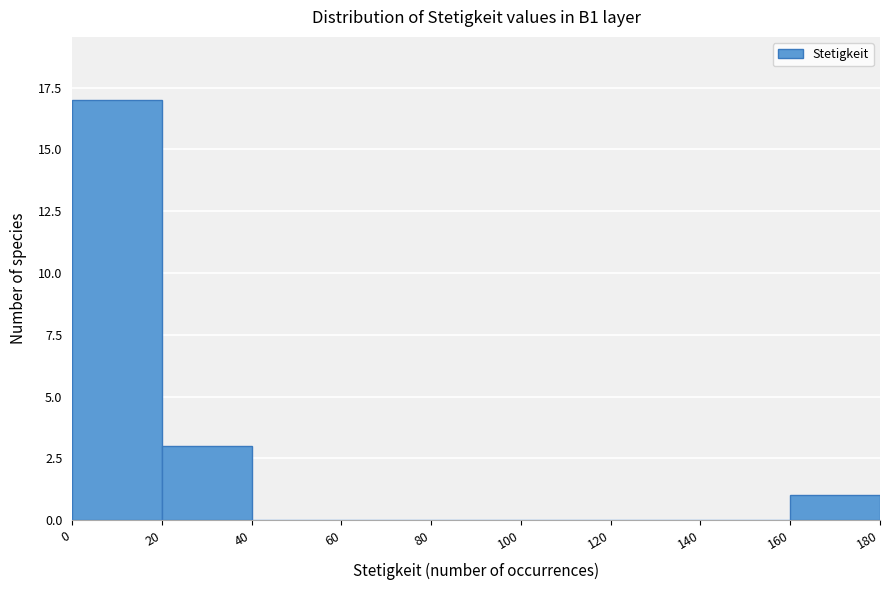

Reading left to right, transcribe this chart: for each bar, give the range it covers on the x-axis and its height. The values are not printed on the chart, so give them approximately, as read against the axis.

0 to 20: 17
20 to 40: 3
40 to 60: 0
60 to 80: 0
80 to 100: 0
100 to 120: 0
120 to 140: 0
140 to 160: 0
160 to 180: 1